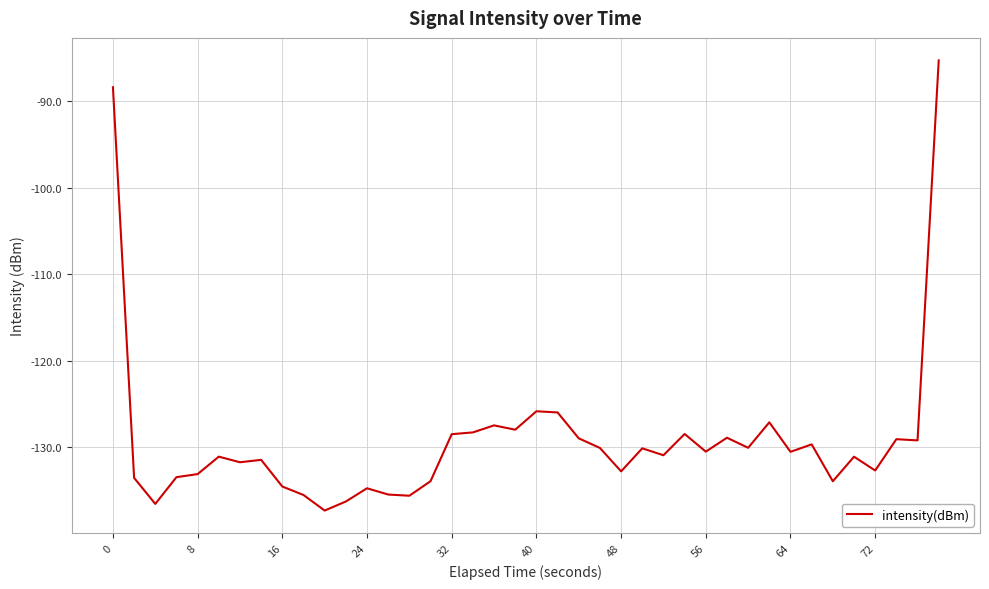

What is the difference between the maximum and minimum values?

52.1